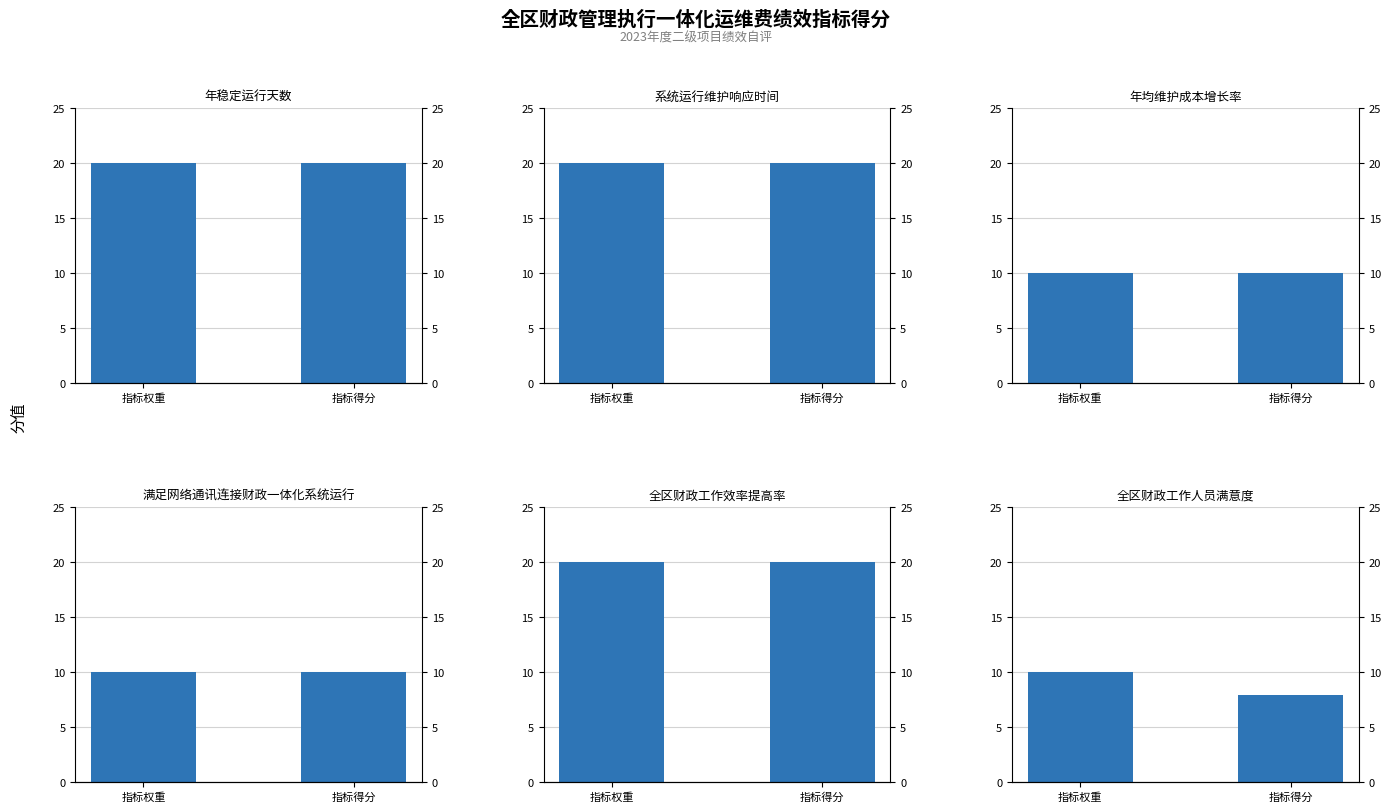

Reading left to right, what are all the values shown in this chart?

年稳定运行天数: 20.0	20.0
系统运行维护响应时间: 20.0	20.0
年均维护成本增长率: 10.0	10.0
满足网络通讯连接财政一体化系统运行: 10.0	10.0
全区财政工作效率提高率: 20.0	20.0
全区财政工作人员满意度: 10.0	7.9